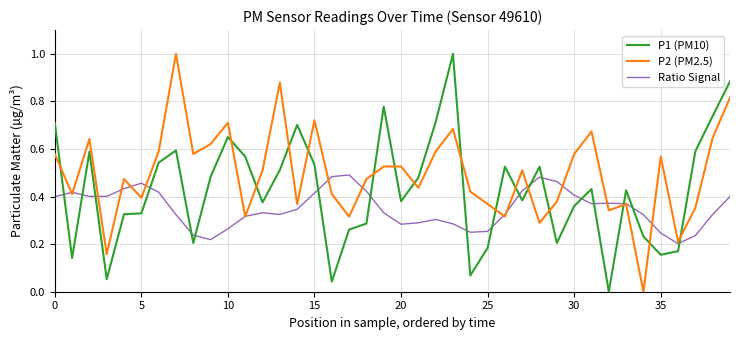

What is the maximum value shown in the chart?

1.0